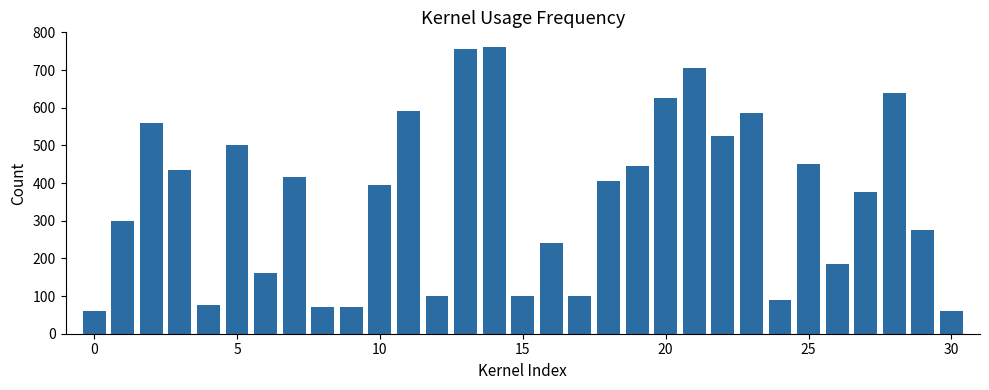

What is the average value?

356